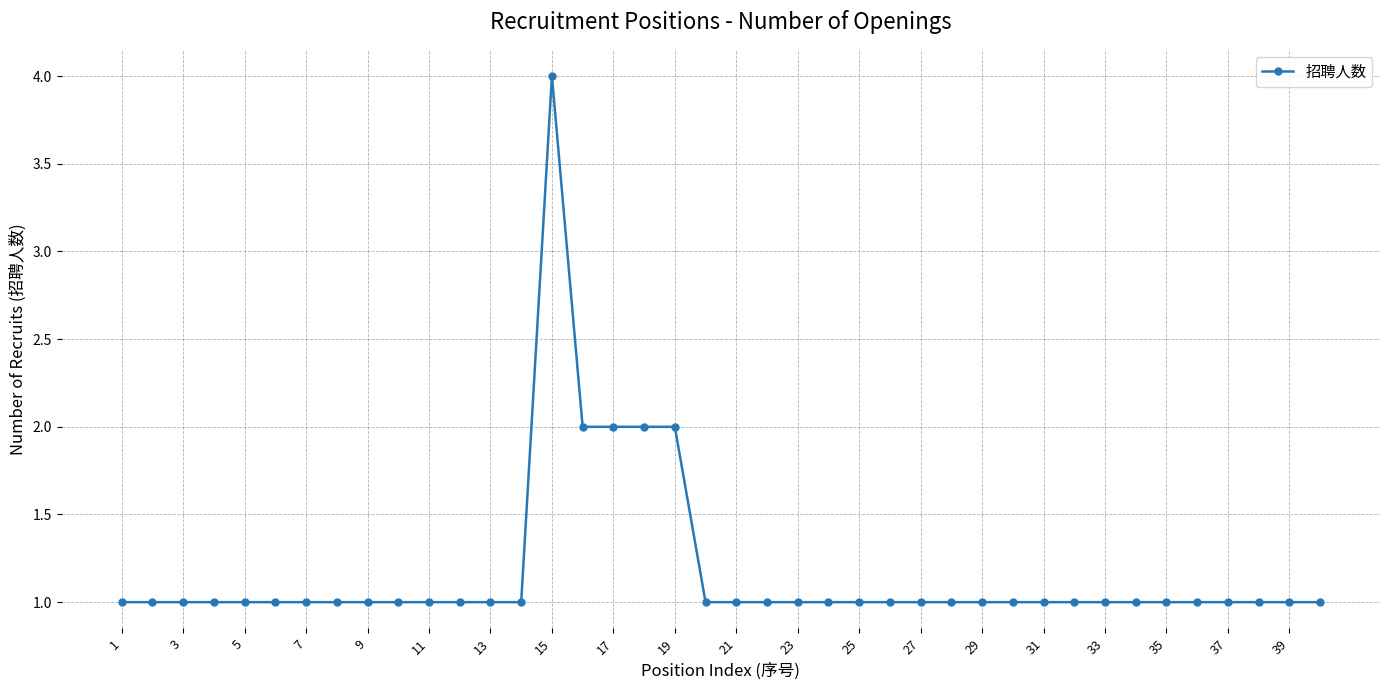

Does the chart display data point markers on the line(s)?

Yes